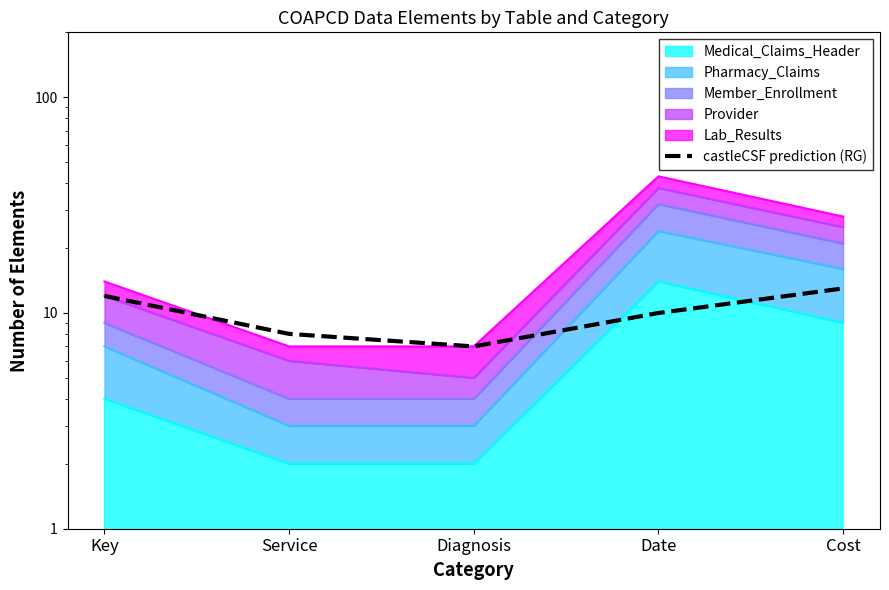

Count the values in the range 8 to 12.

3